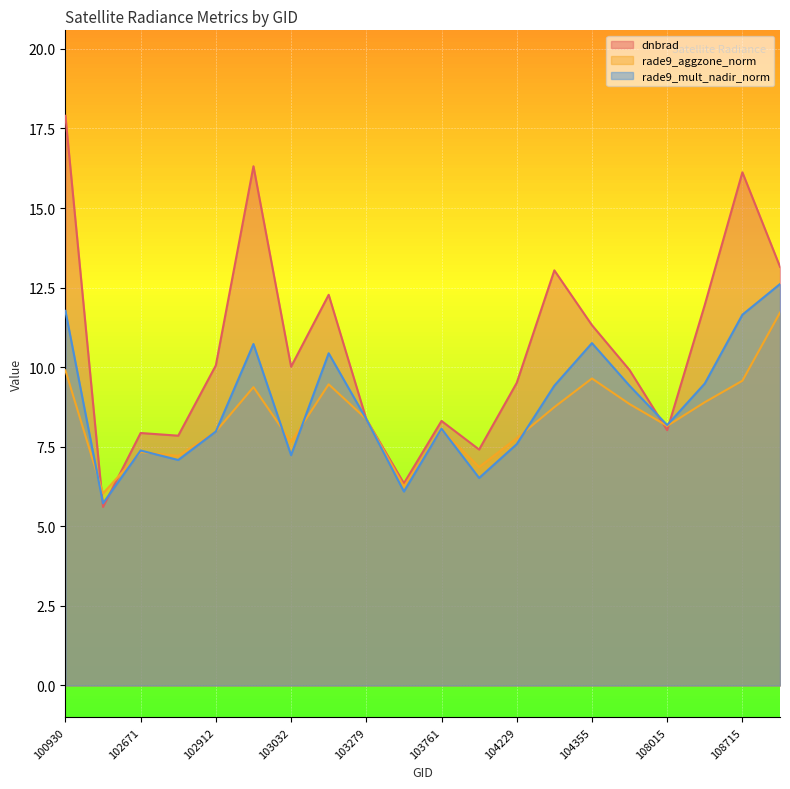

True or false: dnbrad and rade9_mult_nadir_norm intersect in this chart.

True